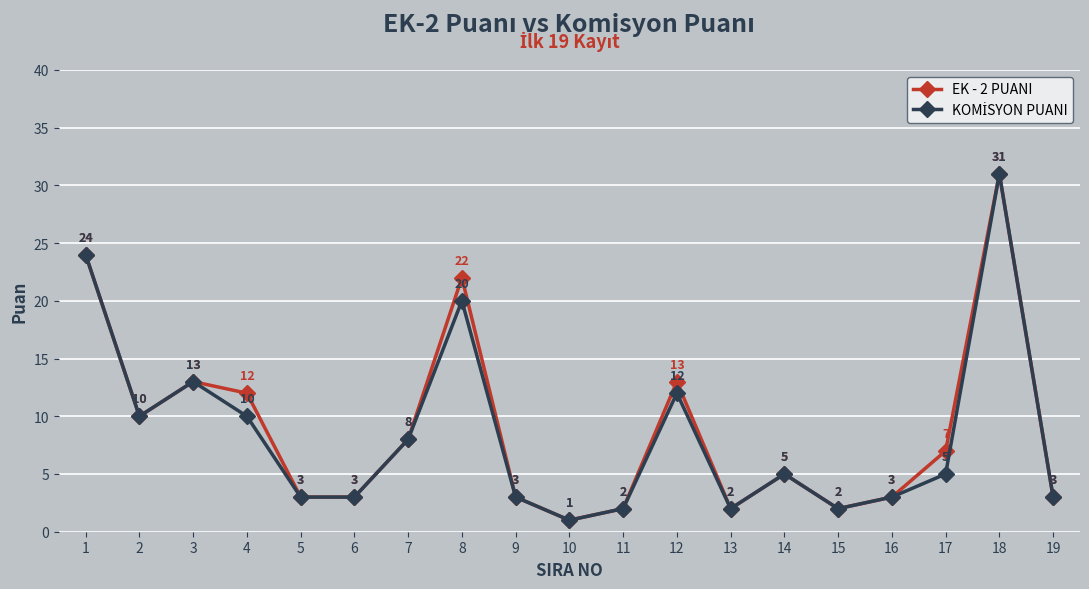

At which category does EK - 2 PUANI reach its first local valley?

2